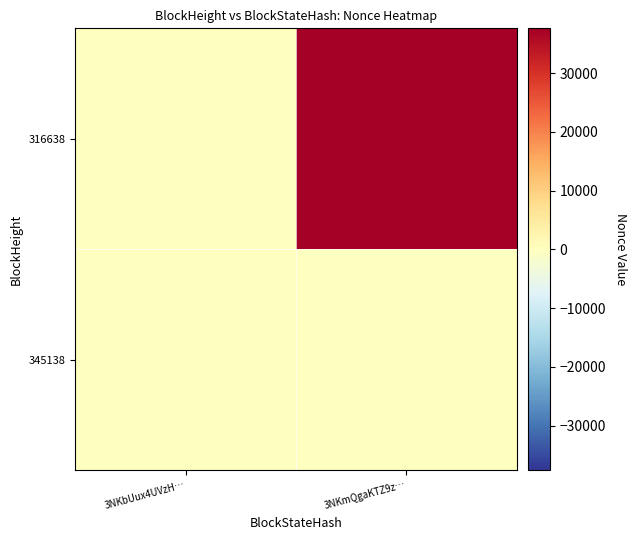

Reading right to left, extract all data points from this chart.

345138: 3NKmQgaKTZ9z…=0	3NKbUux4UVzH…=0
316638: 3NKmQgaKTZ9z…=37602	3NKbUux4UVzH…=0